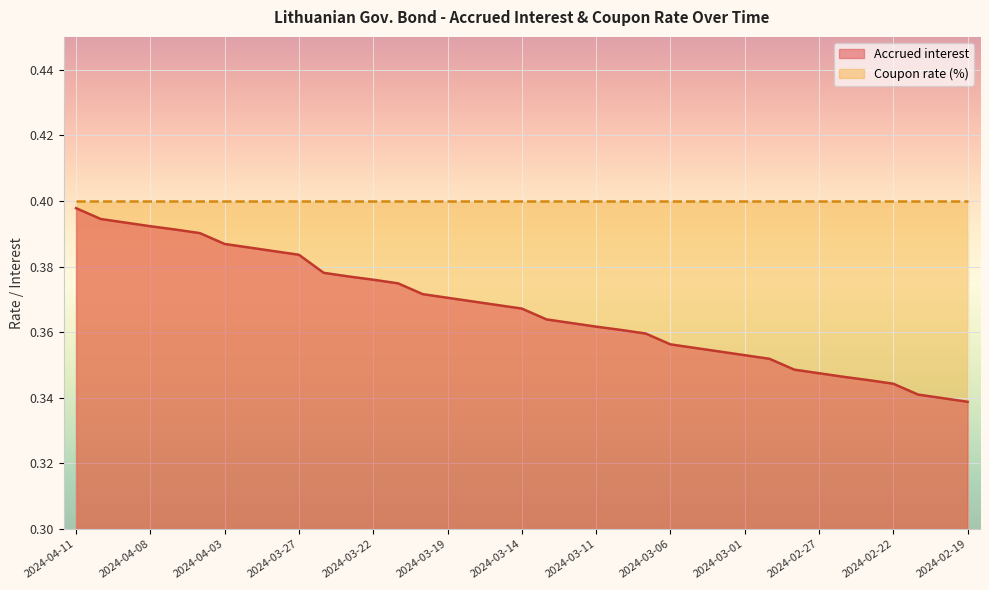

Rank the series by their average value, from highest to lowest.

Coupon rate (%), Accrued interest